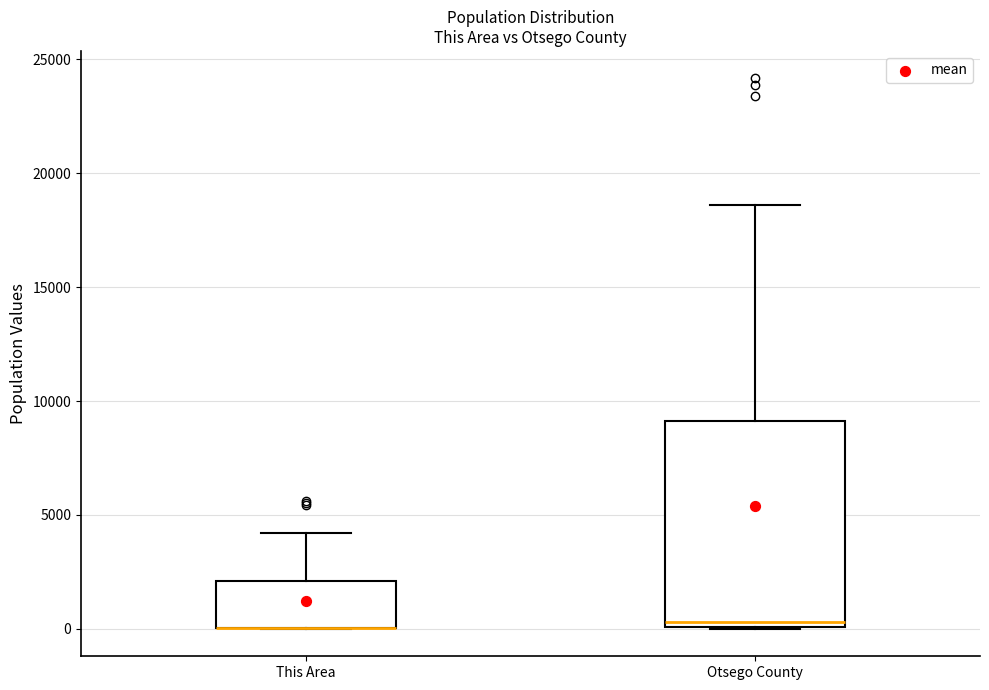

Which box is the tallest, from its lower edge to its upper edge?

Otsego County